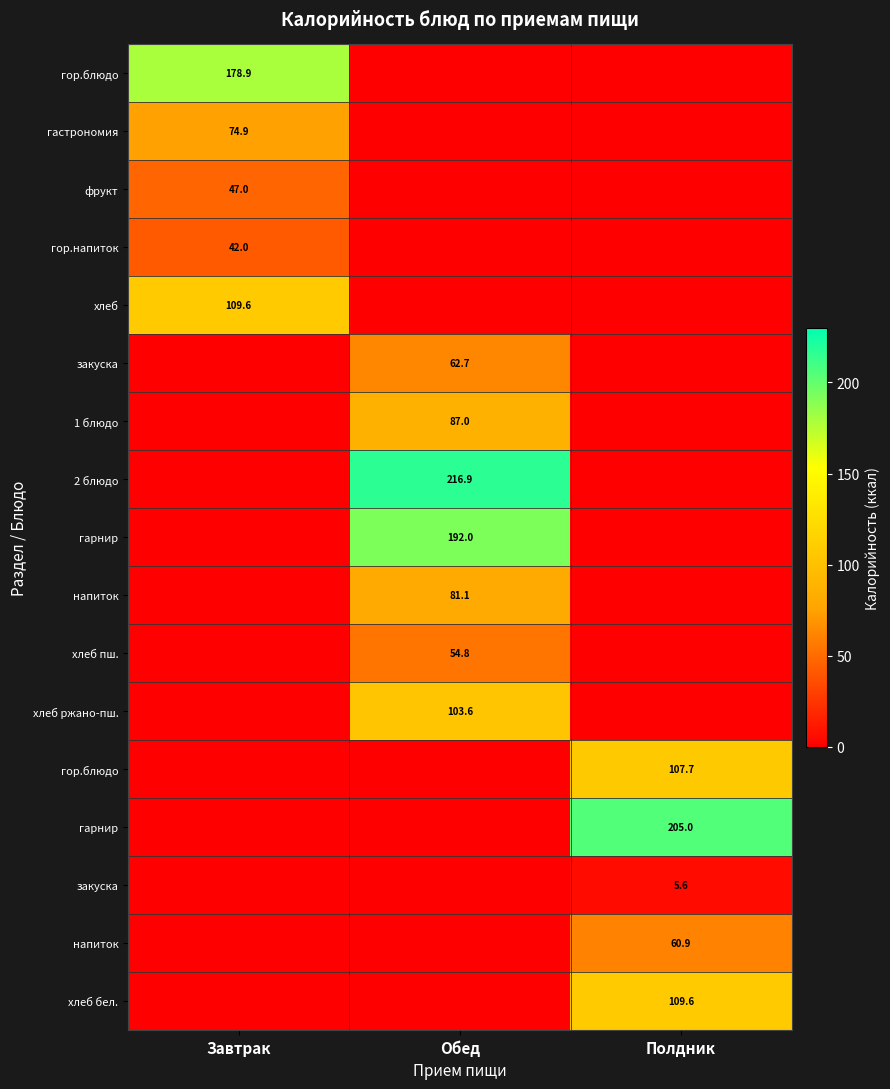

How many series are shown in this chart?

17